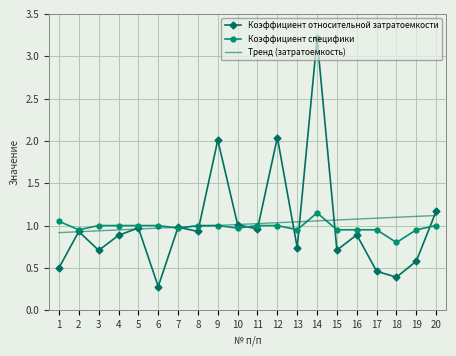

At which category does Коэффициент специфики reach its first local valley?

2